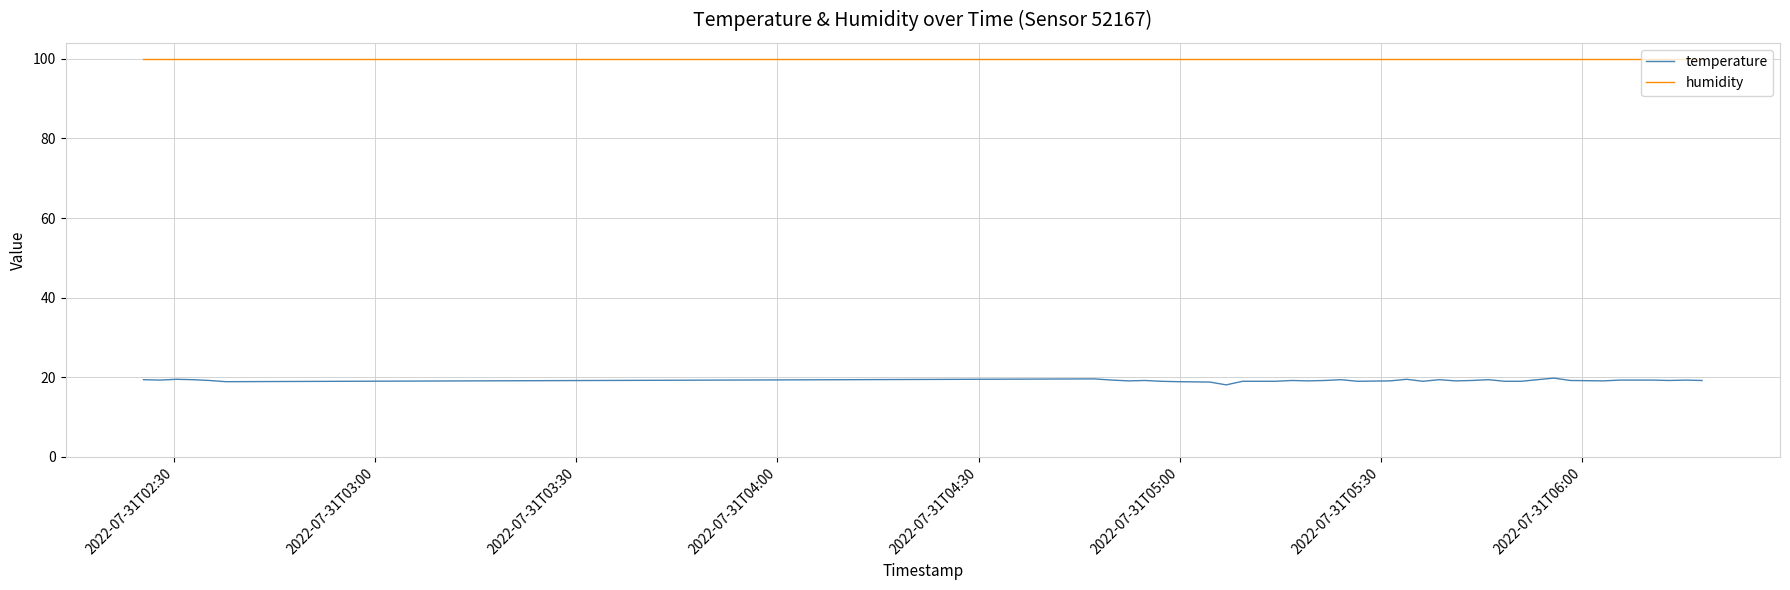

True or false: temperature and humidity cross at least once.

False